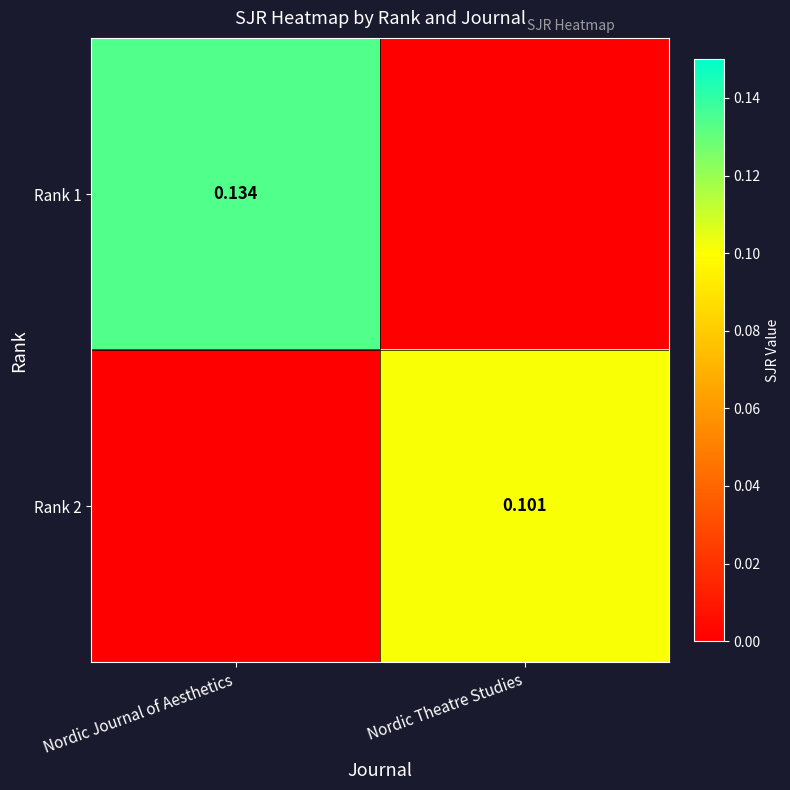

Is the value of Rank 2 at Nordic Theatre Studies greater than the value of Rank 1 at Nordic Journal of Aesthetics?

No